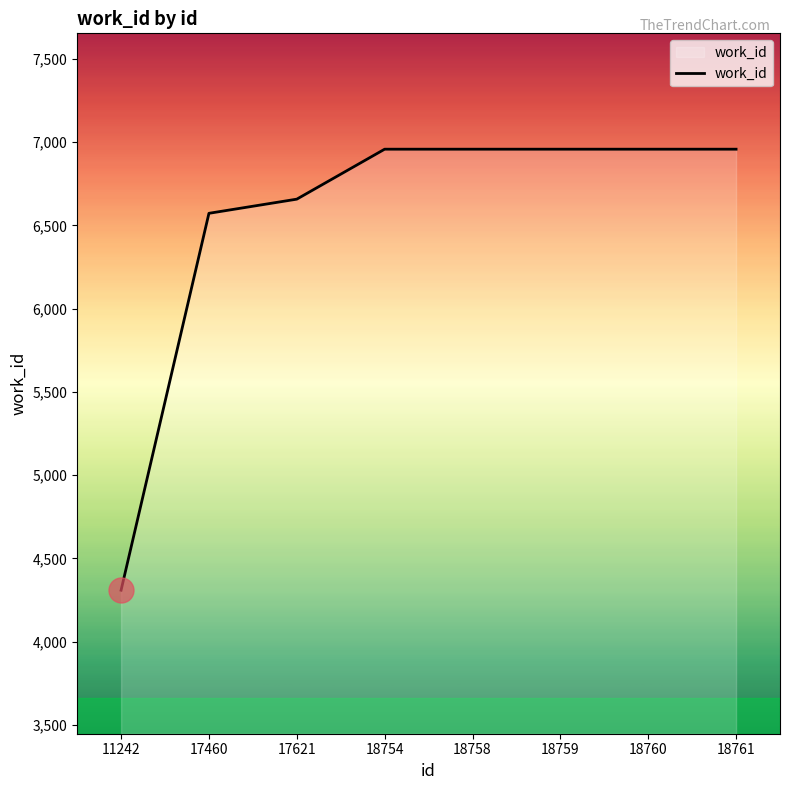

The value at 11242 is 6385. True or false?

False